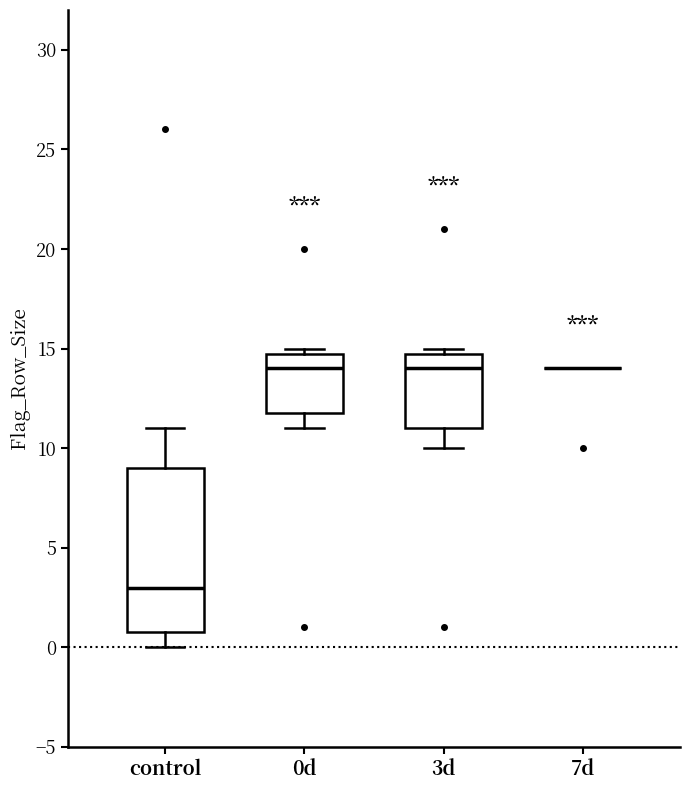

Where does the median line of the box for 0d sit on the y-axis? The values are not printed on the chart, so give them approximately, as read against the axis.

14